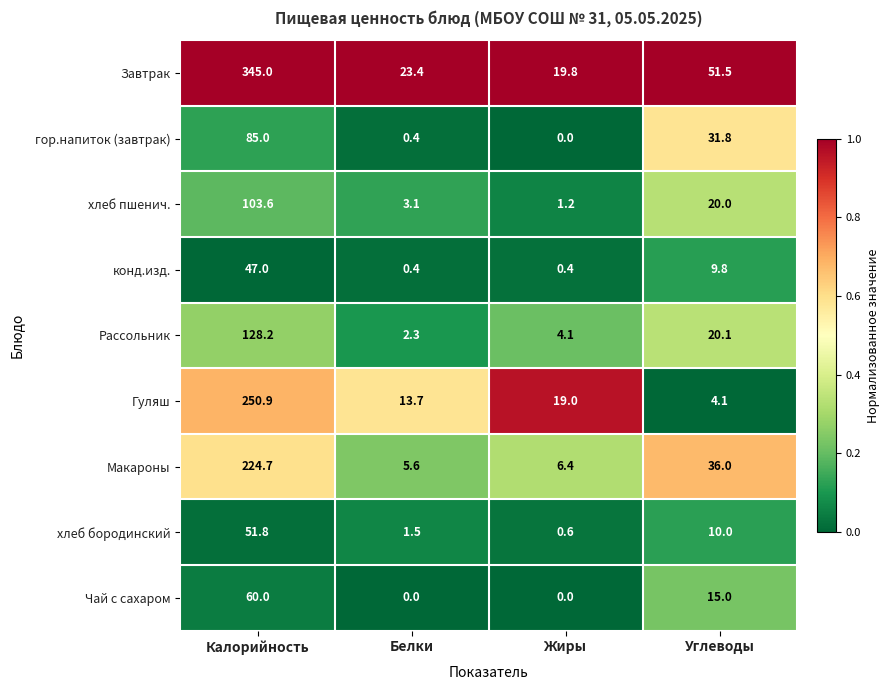

Which series has the widest spread of values?

Завтрак